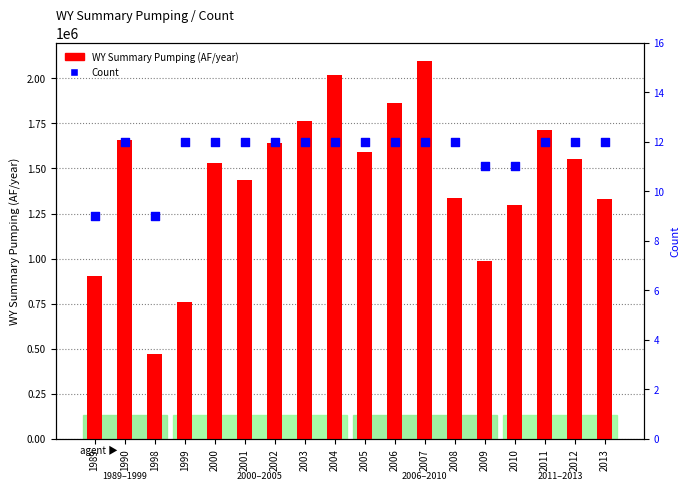

What are all the series names shown in the legend?

WY Summary Pumping (AF/year), Count